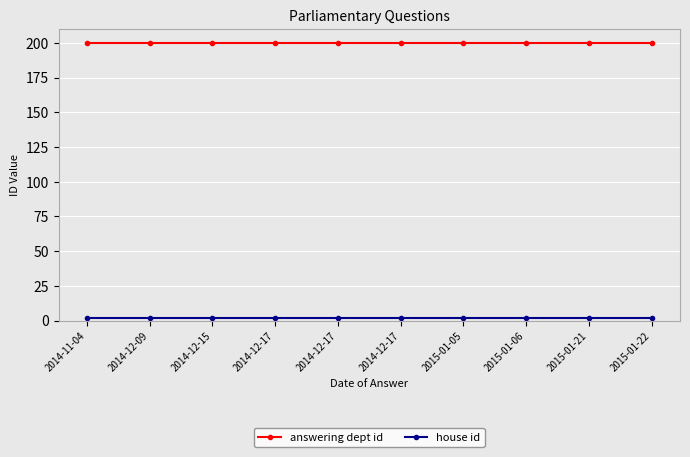

What is the value of the house id point at the 6th from the left?

2